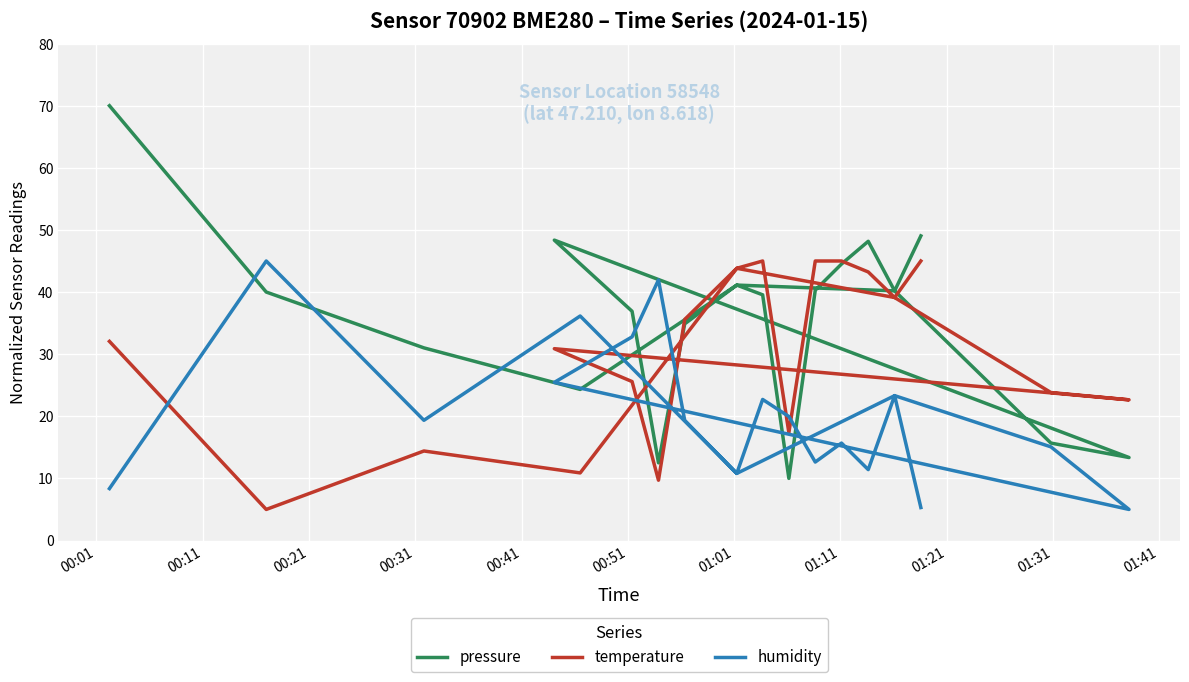

What is the average value of the temperature series?

30.9